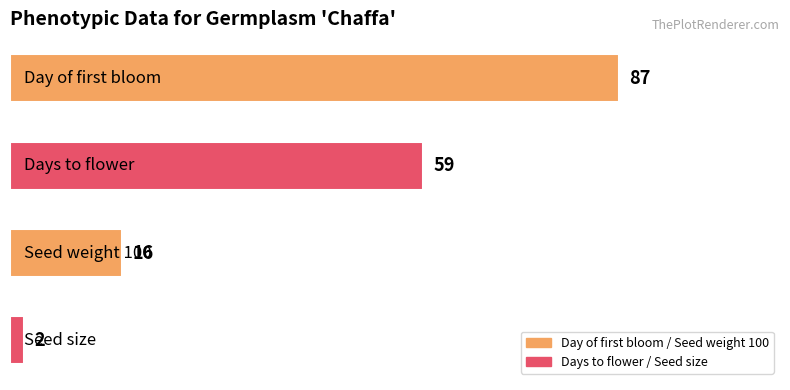

How many values are between 16 and 87?

3